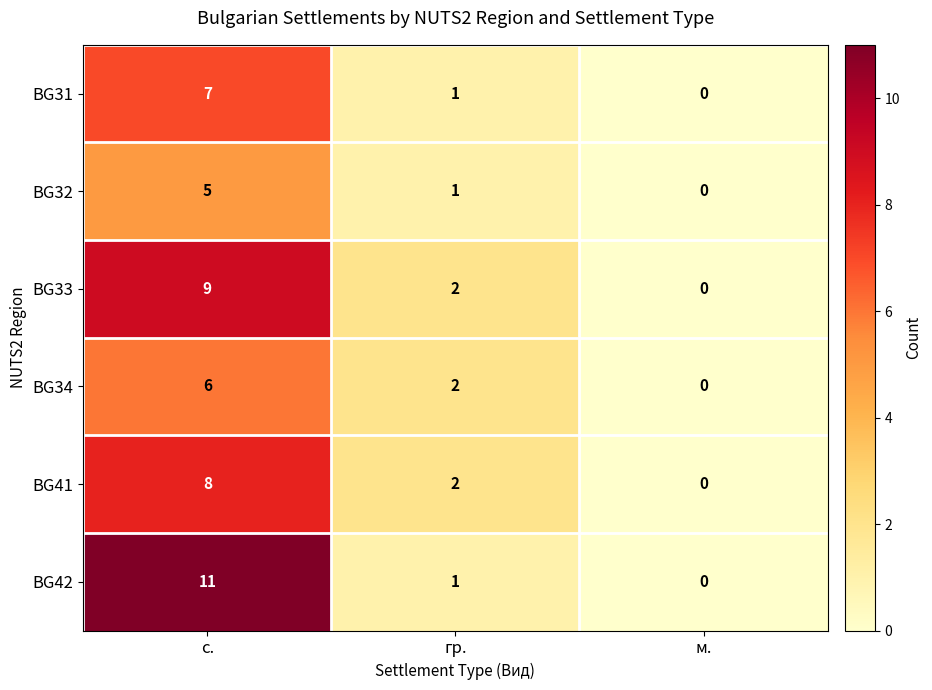

What is the average value of the BG42 series?

4